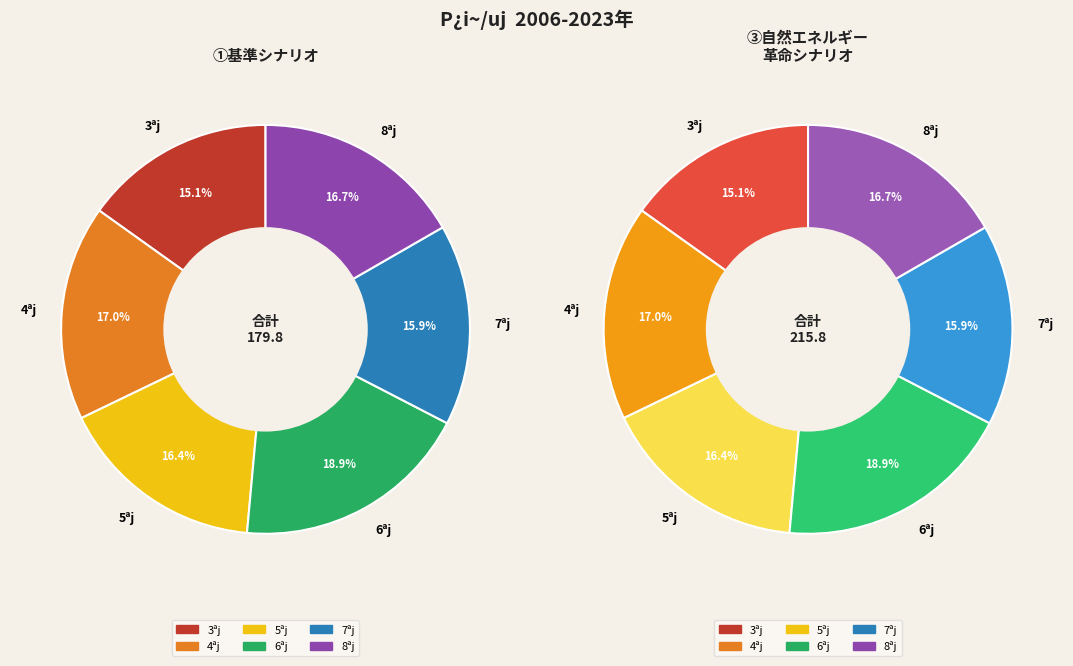

The 7 slice represents 8% of the pie. True or false?

False